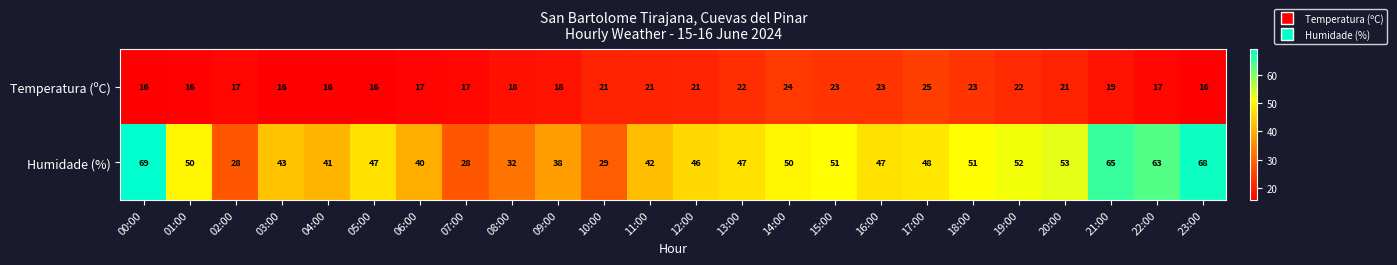

What is the average value of the Temperatura (ºC) series?

19